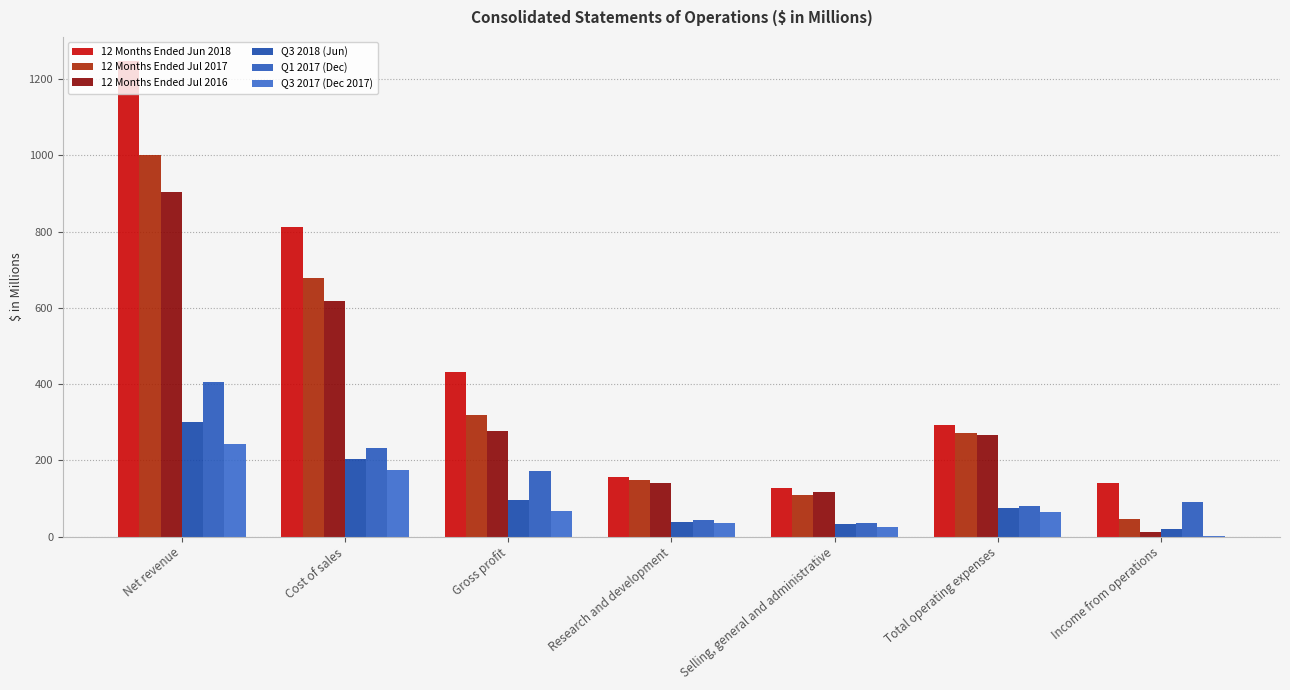

At which category does the chart reach its peak across all series?

Net revenue